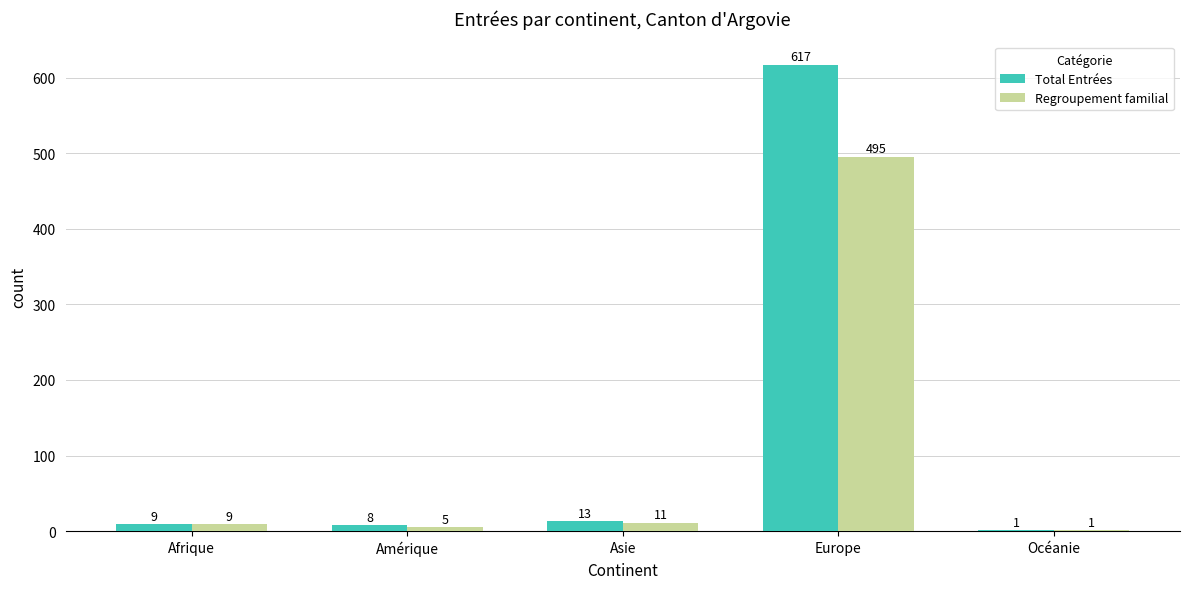

What is the sum of all Regroupement familial values?

521